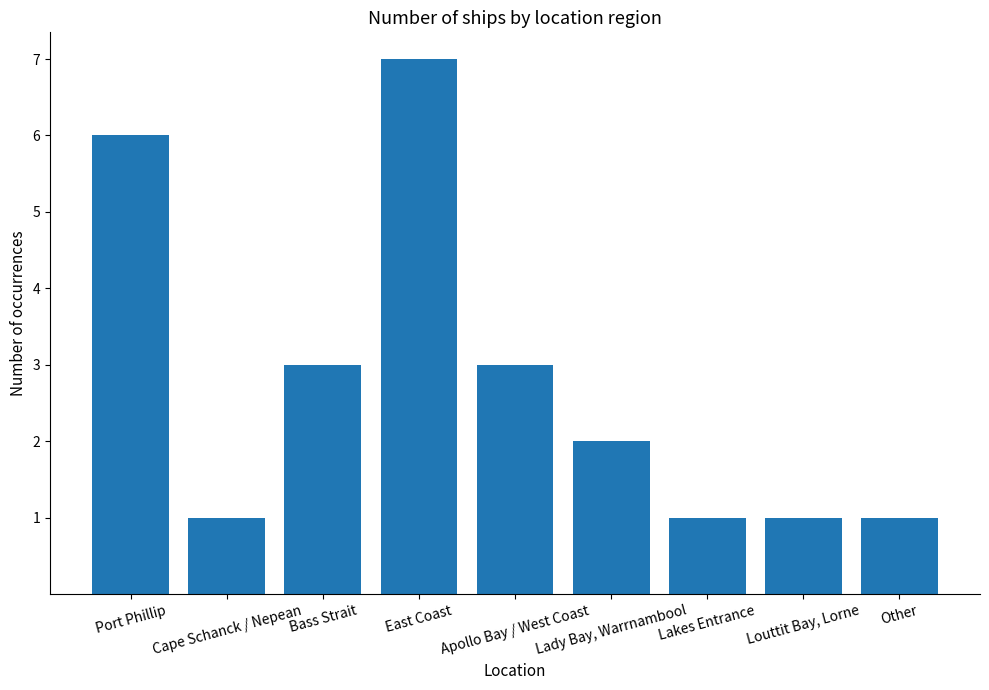

The chart shows a value of 1 at Other. True or false?

True